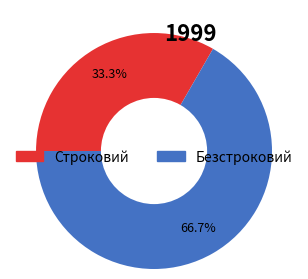

To the nearest percent, what is the difference between the largest and smallest slice percentages?

33%